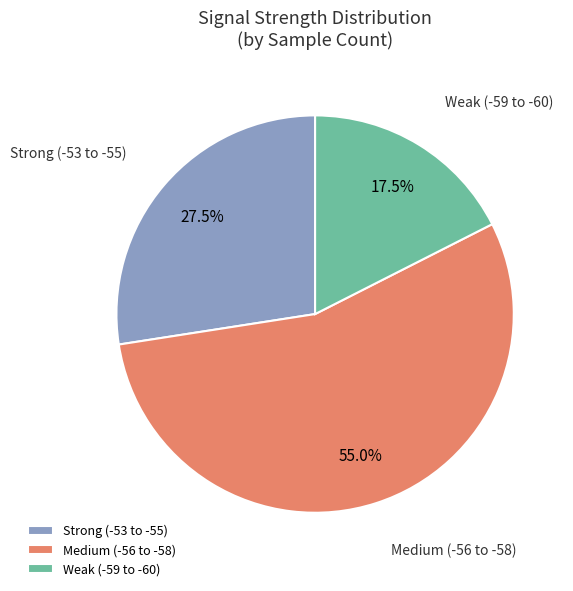

What percentage is NOT represented by Weak (-59 to -60)?

82.5%